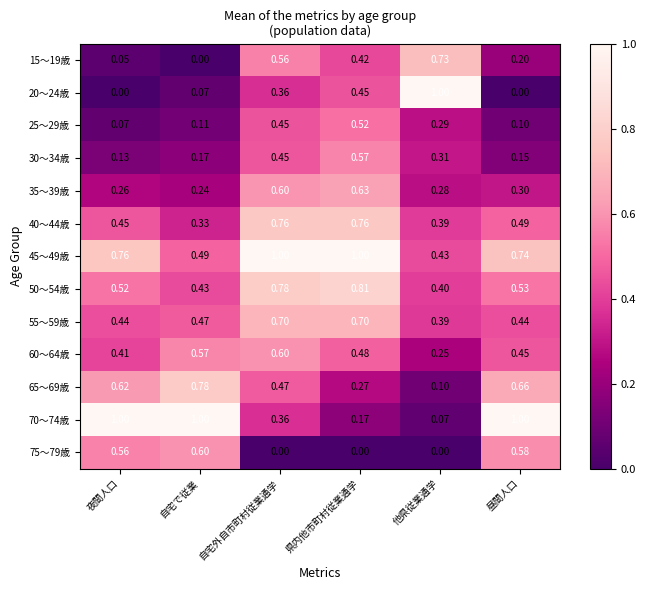

Rank the categories by 15～19歳 value from highest to lowest.

他県従業通学, 自宅外自市町村従業通学, 県内他市町村従業通学, 昼間人口, 夜間人口, 自宅で従業